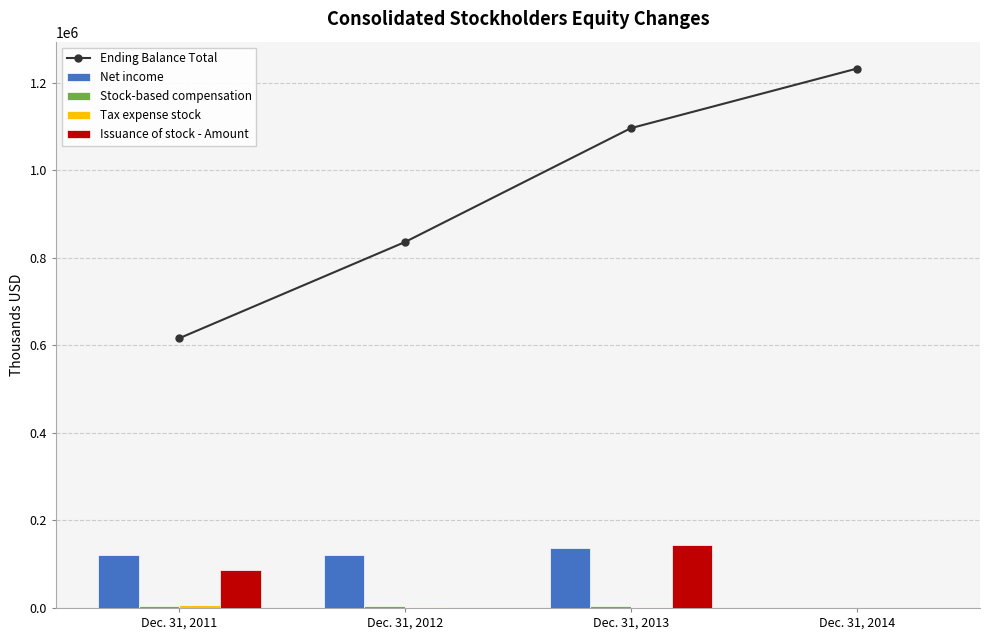

What is the difference between the maximum and second lowest values in the Stock-based compensation series?

1460